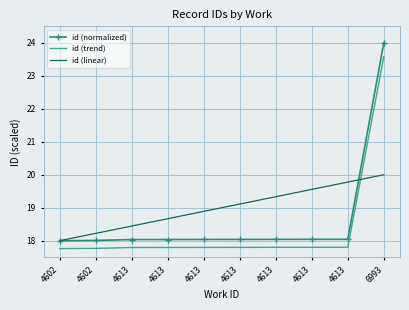

What are all the series names shown in the legend?

id (normalized), id (trend), id (linear)